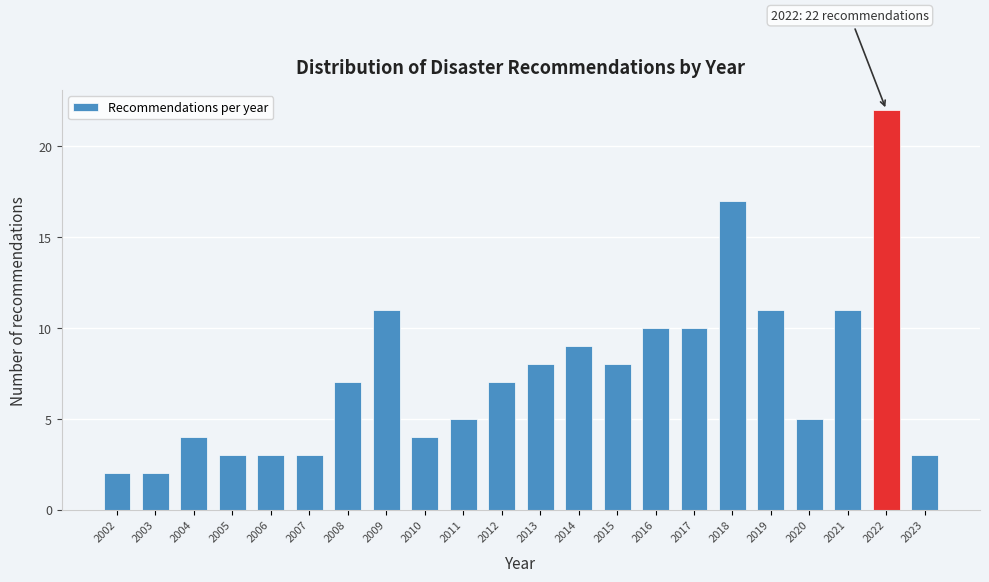

Reading right to left, what are all the values shown in this chart?

3	22	11	5	11	17	10	10	8	9	8	7	5	4	11	7	3	3	3	4	2	2